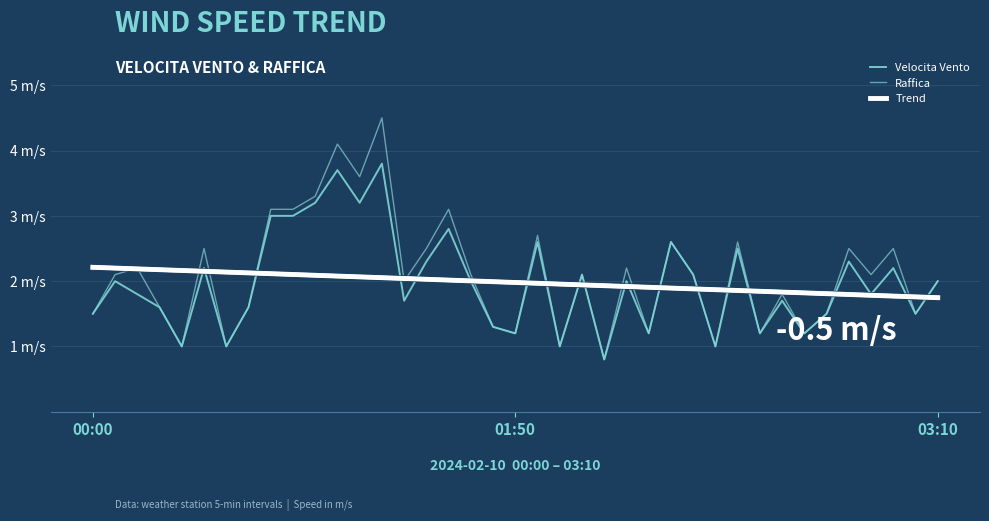

Does the chart display data point markers on the line(s)?

No